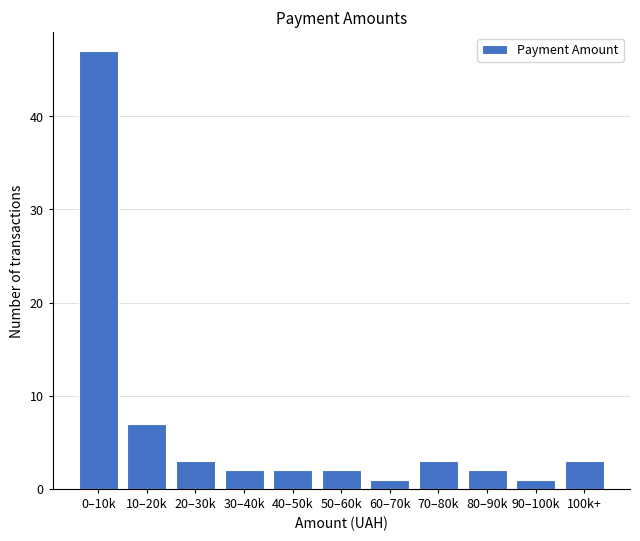

Reading left to right, transcribe all the data shown in this chart.

47	7	3	2	2	2	1	3	2	1	3